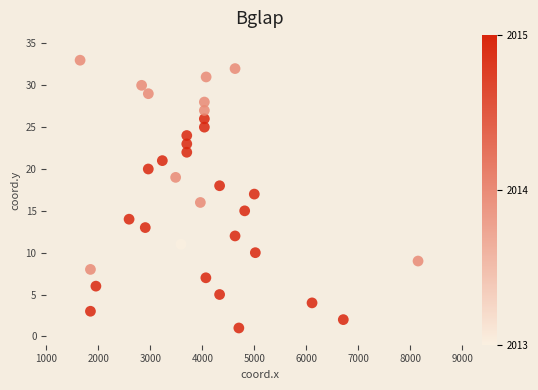

What is the range of Y values (max minus min)?

32